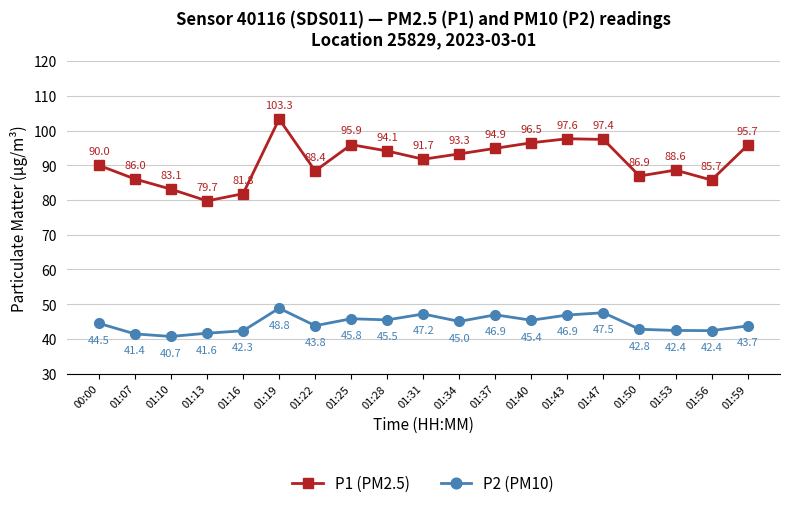

Where does the P2 (PM10) series first go above 44?

00:00